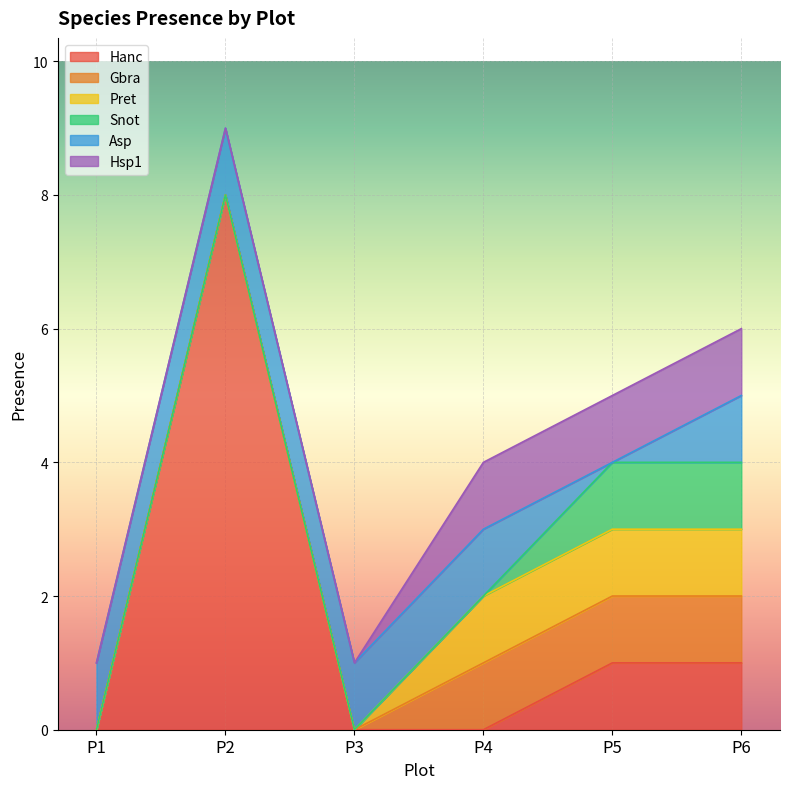

Count the Pret values in the range 0 to 1.

6